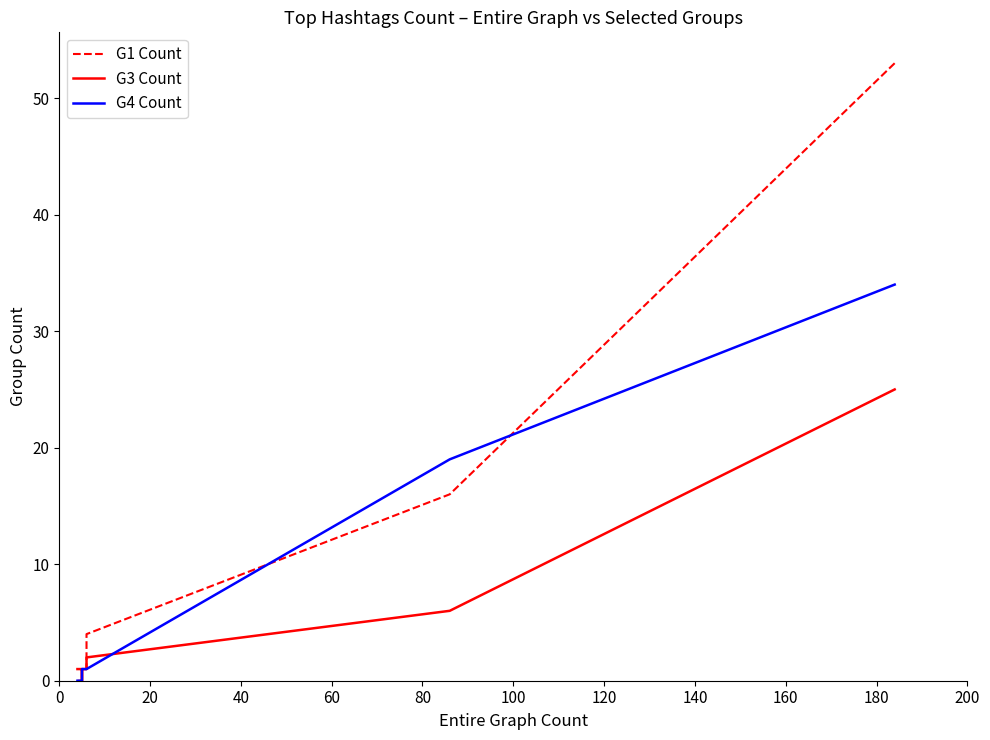

List the series in order of their overall mean, highest first.

G1 Count, G4 Count, G3 Count